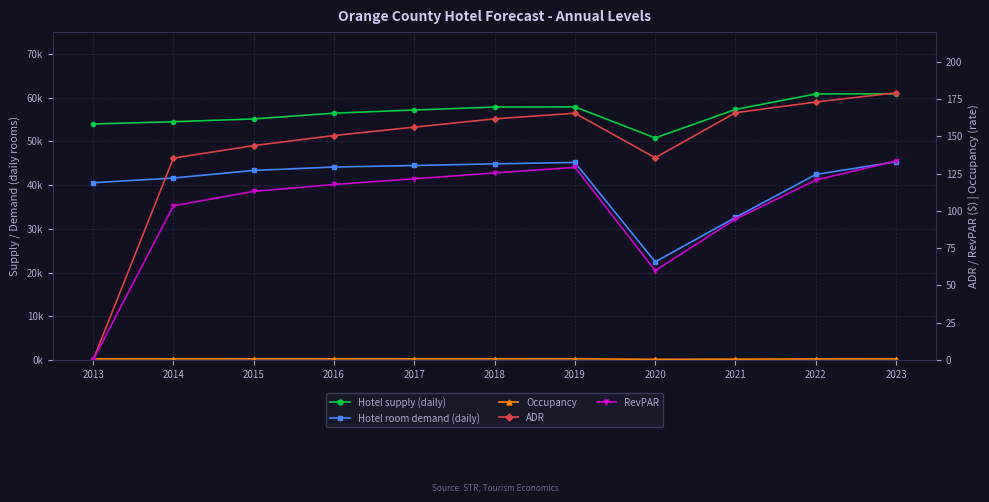

Is it true that Occupancy equals 0.8 at 2014?

True